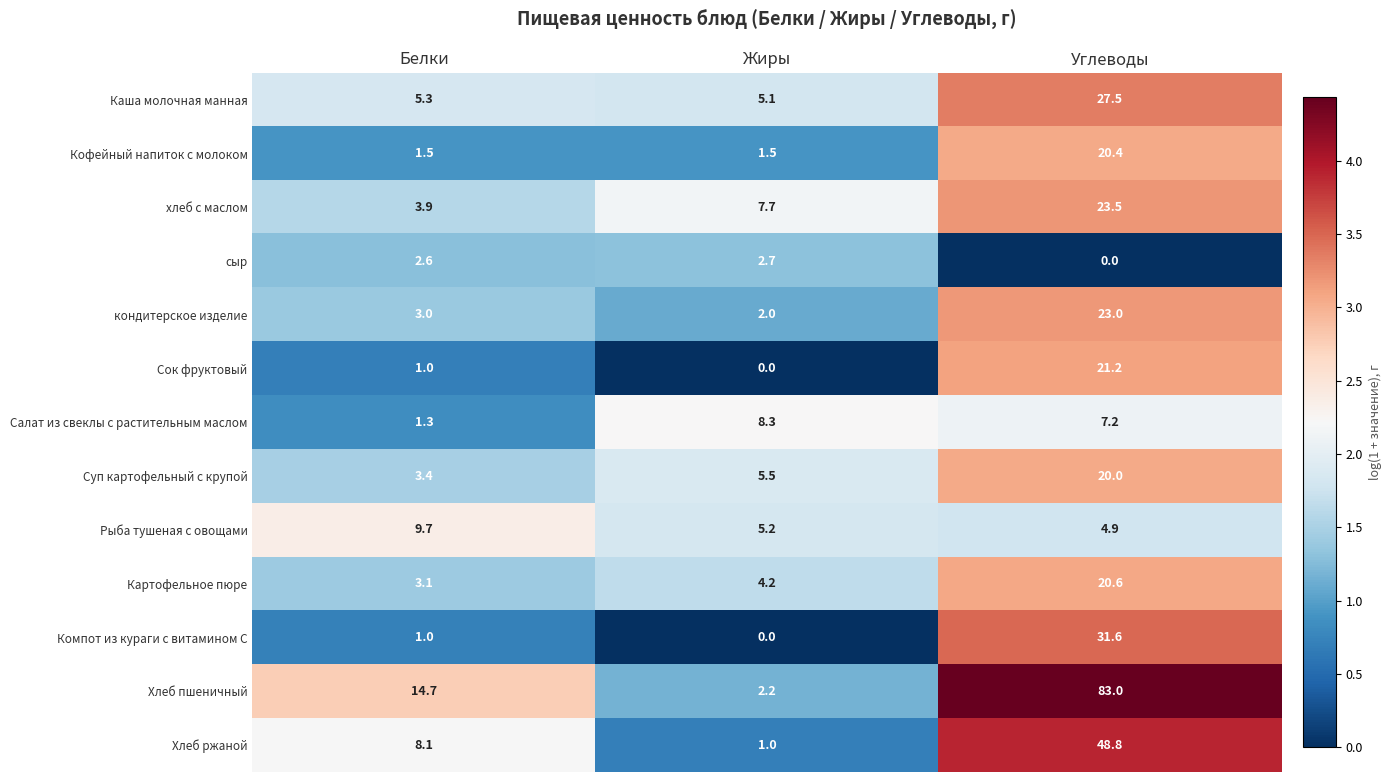

Which series has the largest range (max minus min)?

Хлеб пшеничный